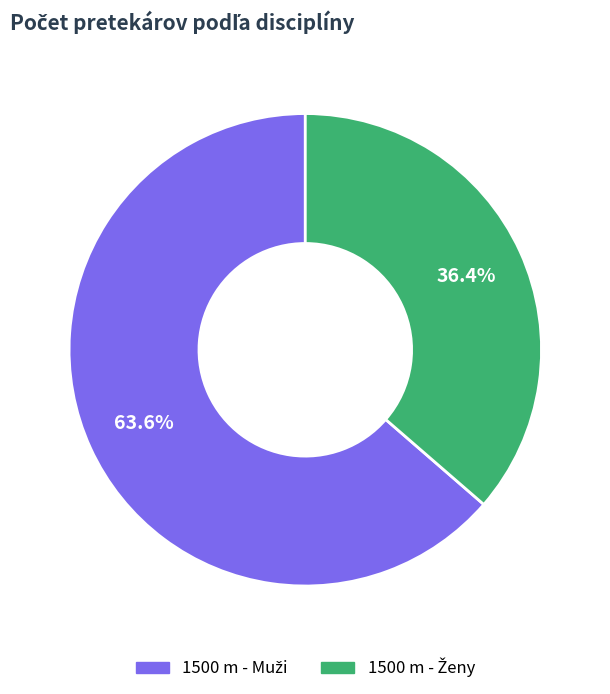

Is there a majority slice in this chart?

Yes